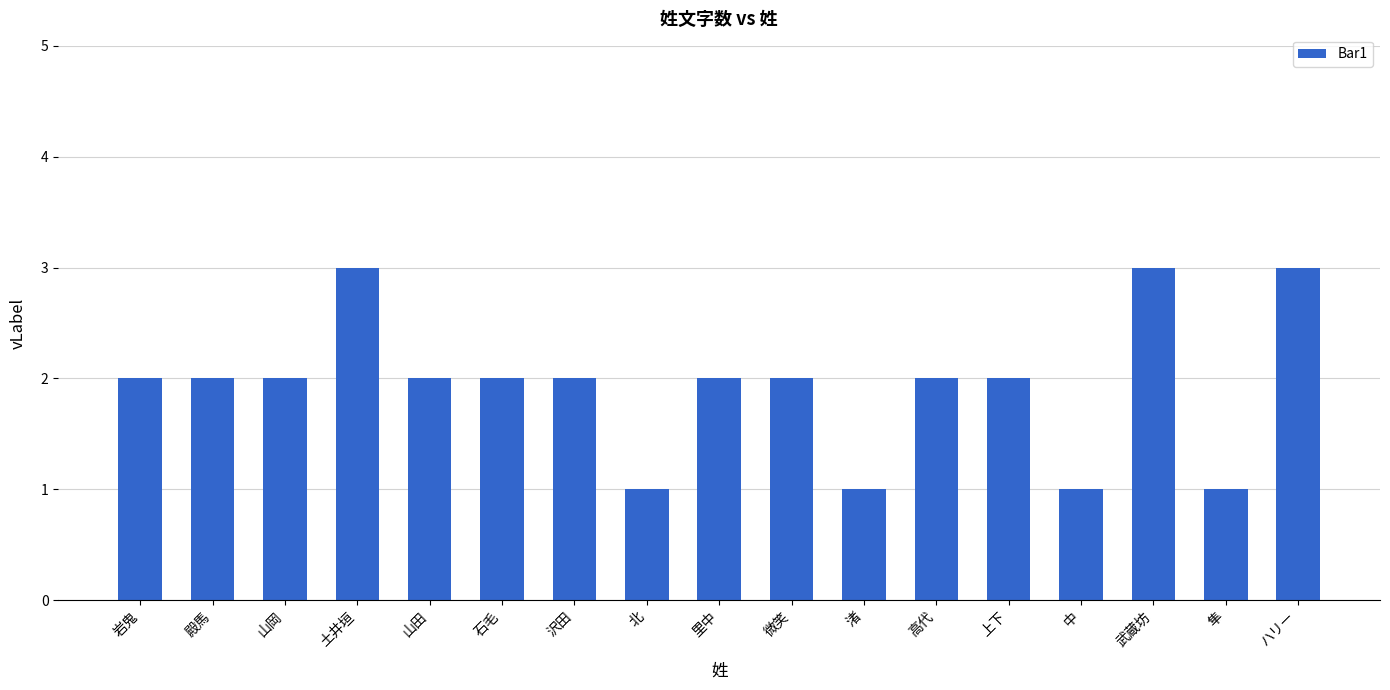

What is the difference between the values at 渚 and ハリー?

2